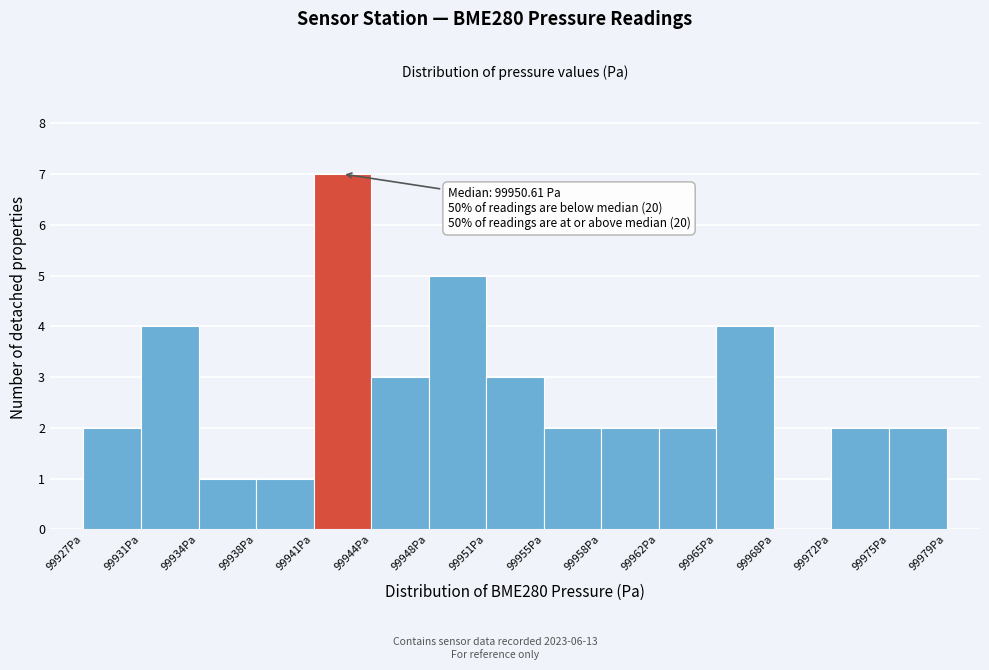

Over which range of the x-axis is the bar tallest?

99941.0 to 99944.5